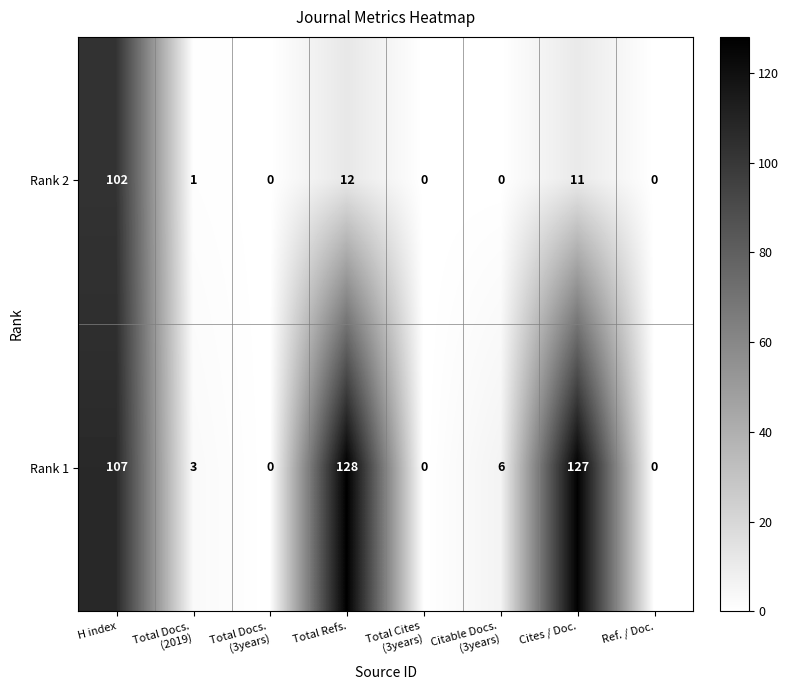

What is the difference between the Rank 2 values at H index and Cites / Doc.?

91